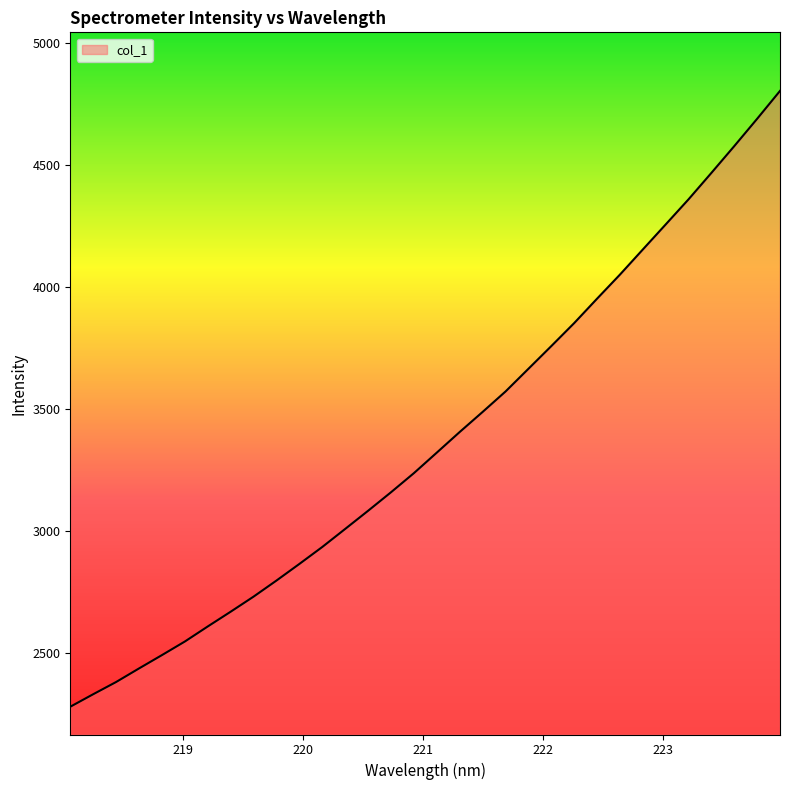

What is the maximum value shown in the chart?

4803.3